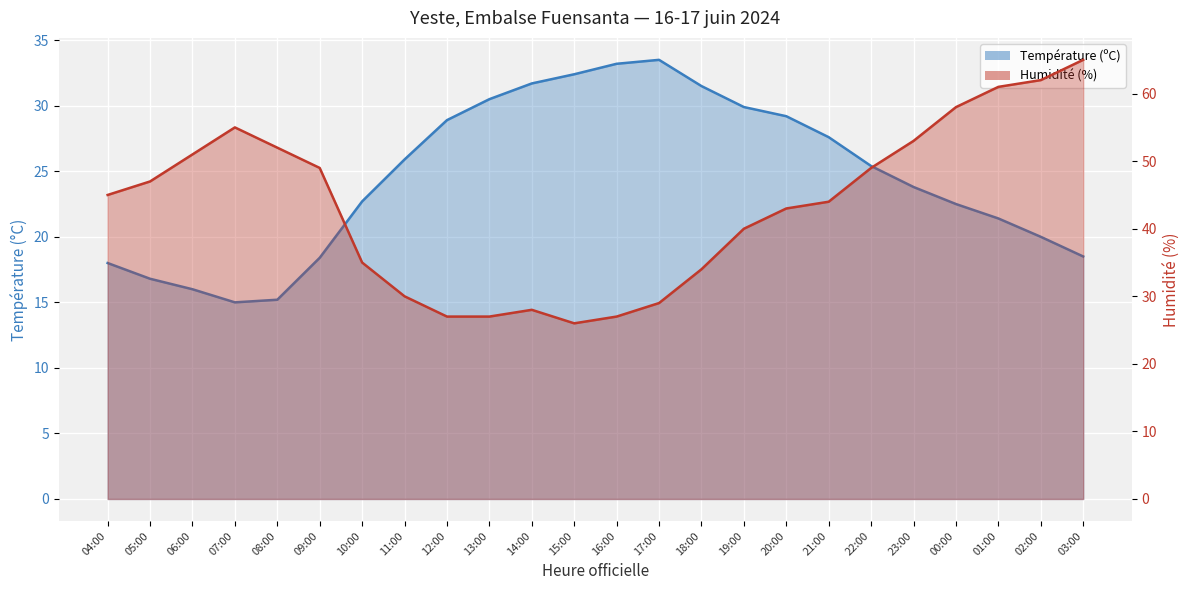

Which series has the largest range (max minus min)?

Humidité (%)_line